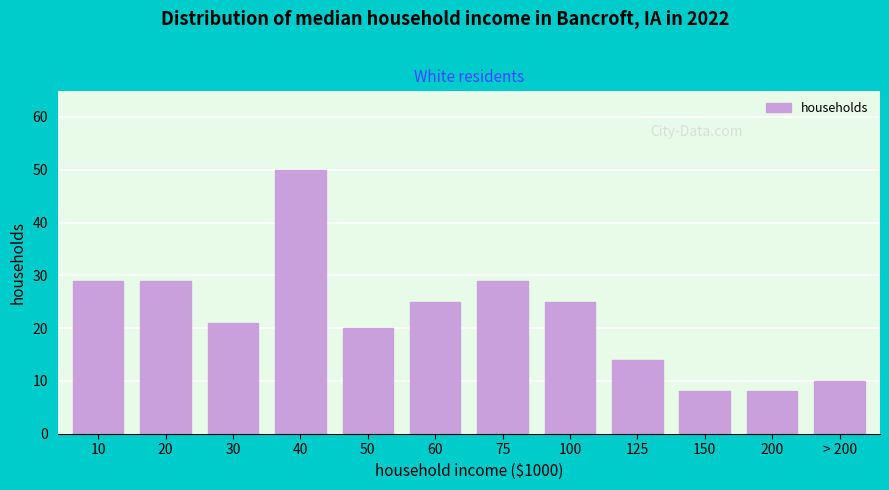

Reading right to left, what are all the values shown in this chart?

10	8	8	14	25	29	25	20	50	21	29	29